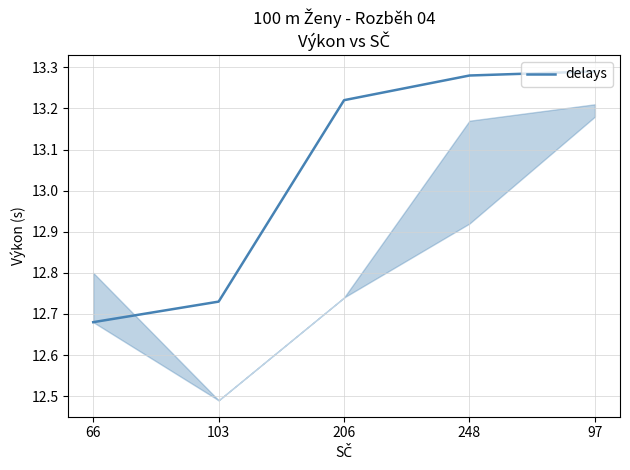

How many lines are shown in the chart?

1